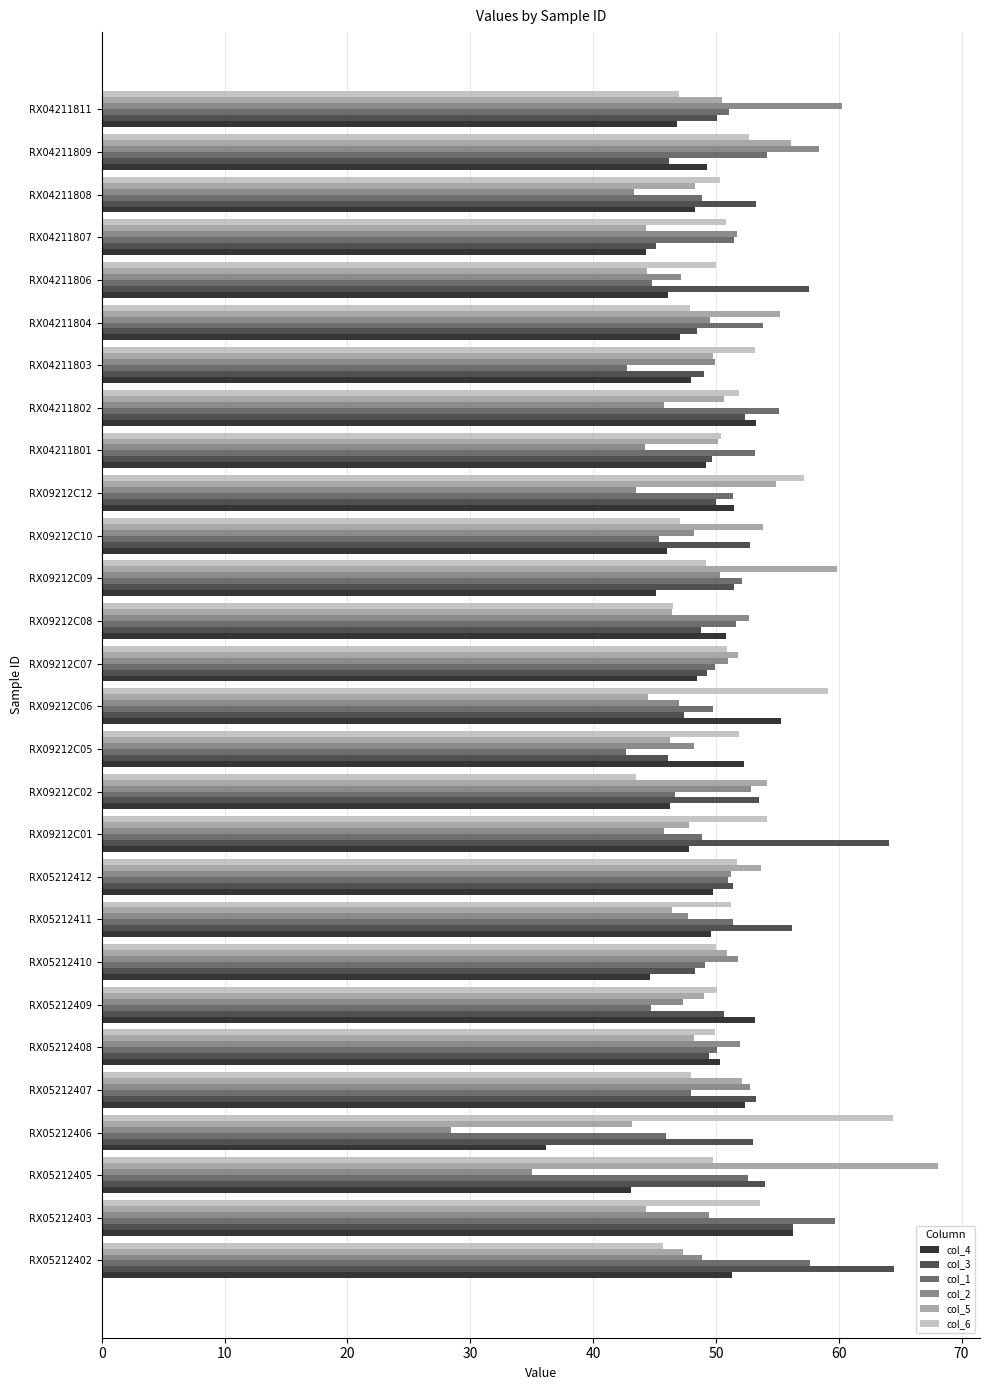

Is it true that col_1 equals 28.0 at RX04211801?

False